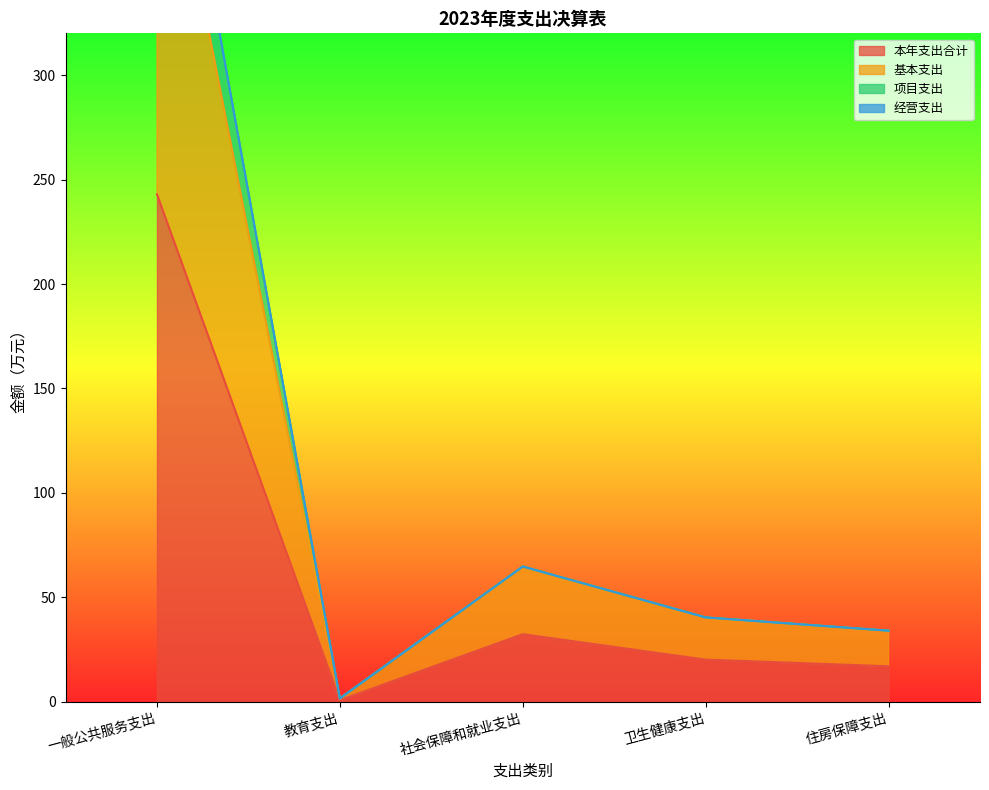

Where does the 本年支出合计 series first go above 20?

一般公共服务支出